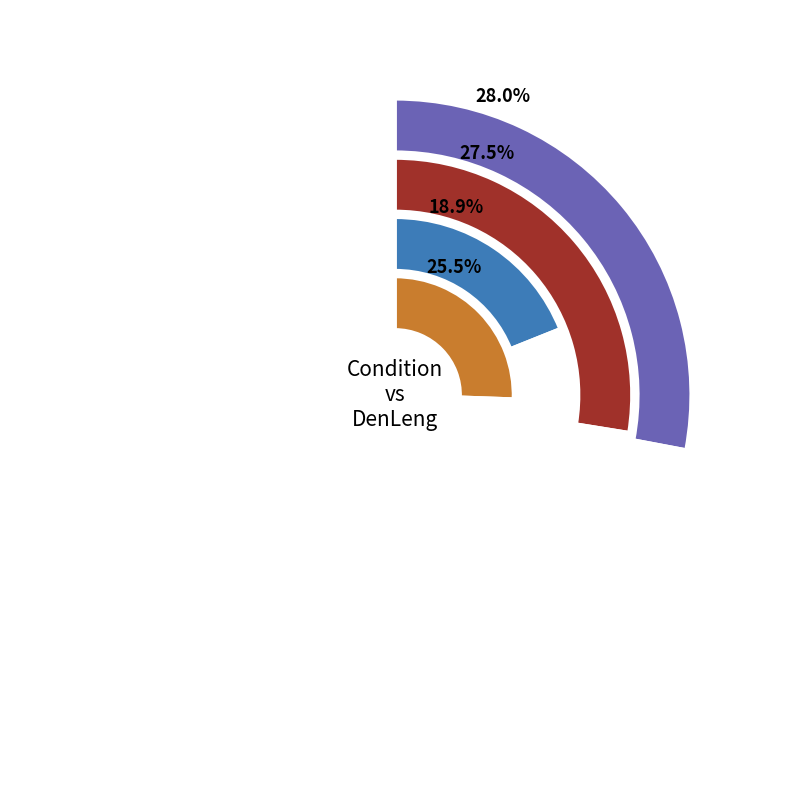

Does TBS_DCPBM represent more than half of the total?

No